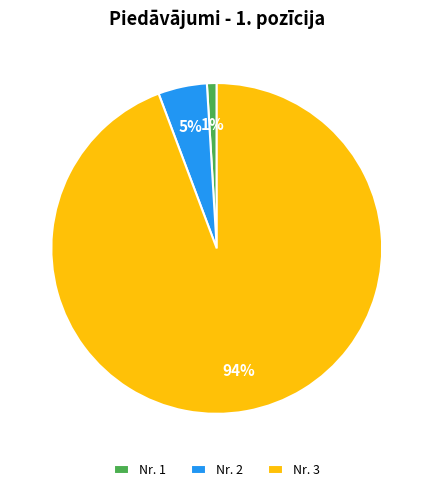

To the nearest percent, what is the average slice percentage?

33%